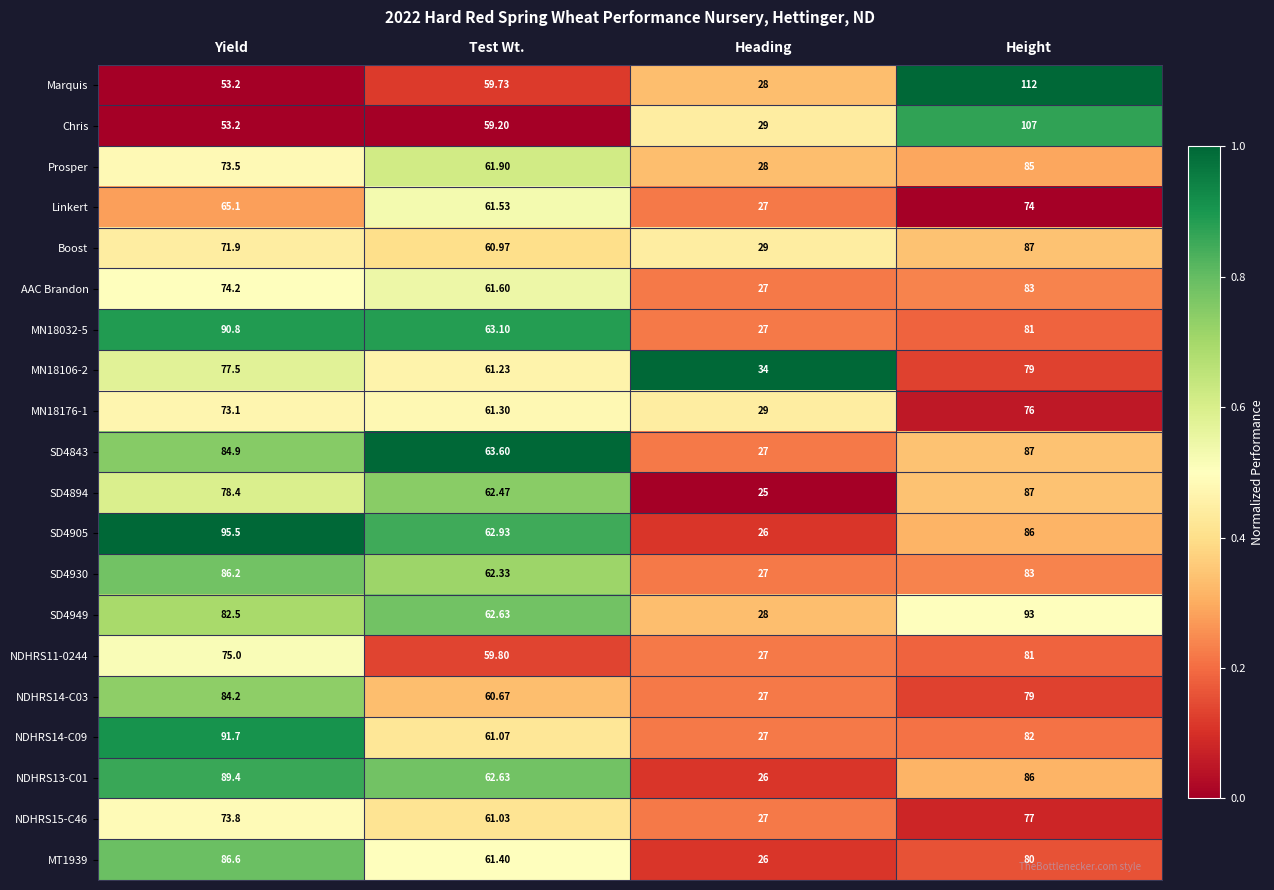

List the labels in order of AAC Brandon value, smallest first.

Heading, Test Wt., Yield, Height